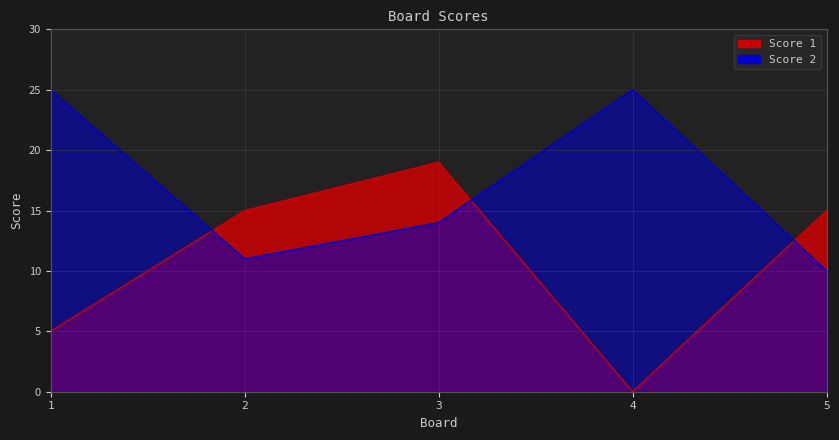

List the series in order of their peak value, highest first.

Score 2, Score 1